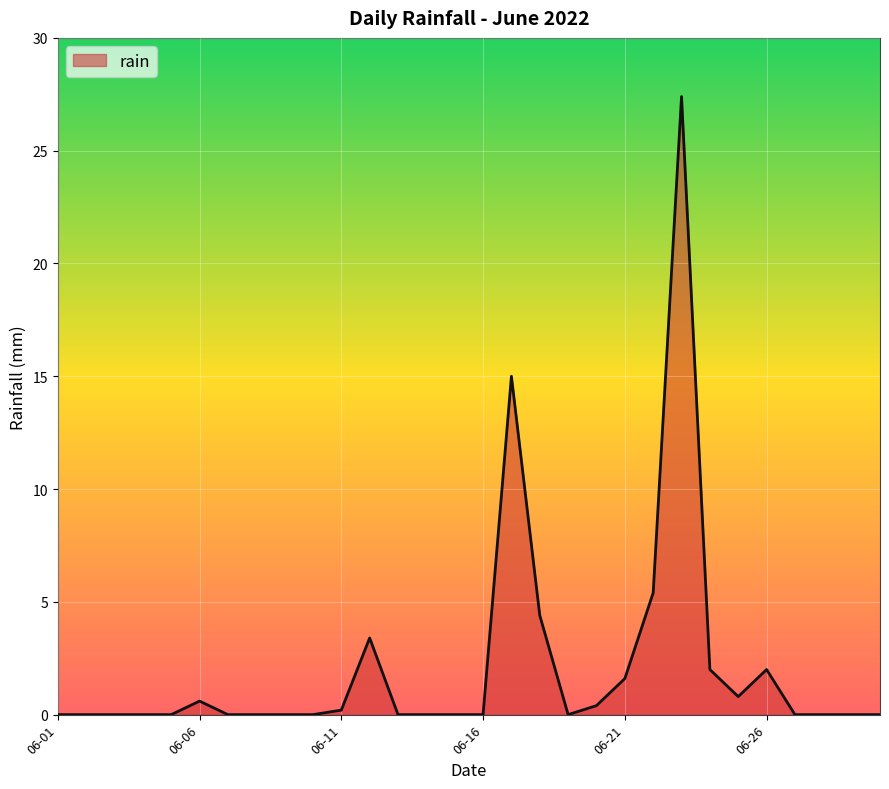

Reading left to right, what are all the values shown in this chart?

0.0	0.0	0.0	0.0	0.0	0.6	0.0	0.0	0.0	0.0	0.2	3.4	0.0	0.0	0.0	0.0	15.0	4.4	0.0	0.4	1.6	5.4	27.4	2.0	0.8	2.0	0.0	0.0	0.0	0.0